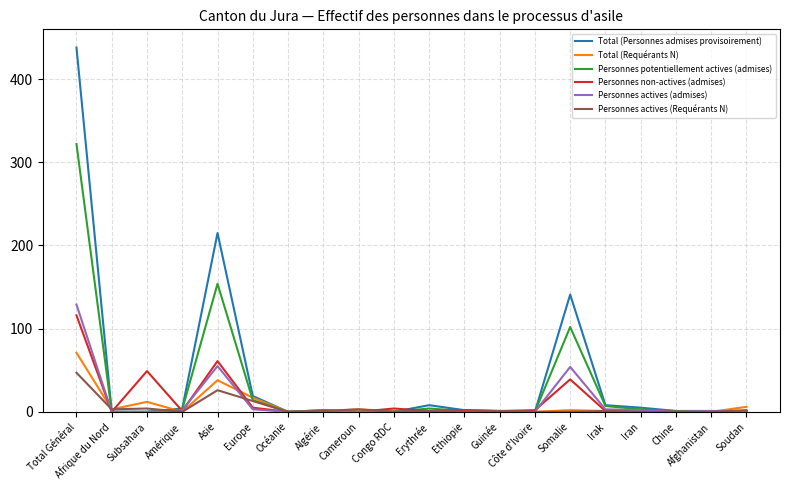

What is the difference between the Personnes non-actives (admises) values at Cameroun and Total Général?

116